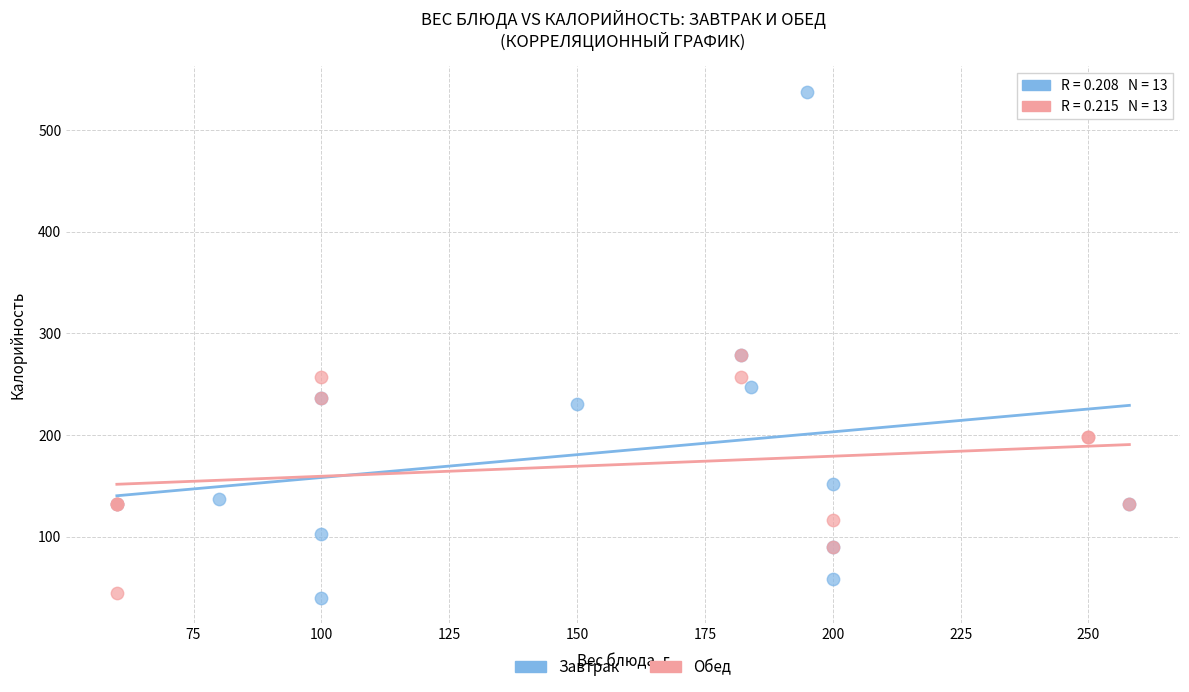

Which series has the widest spread of Y values?

Завтрак